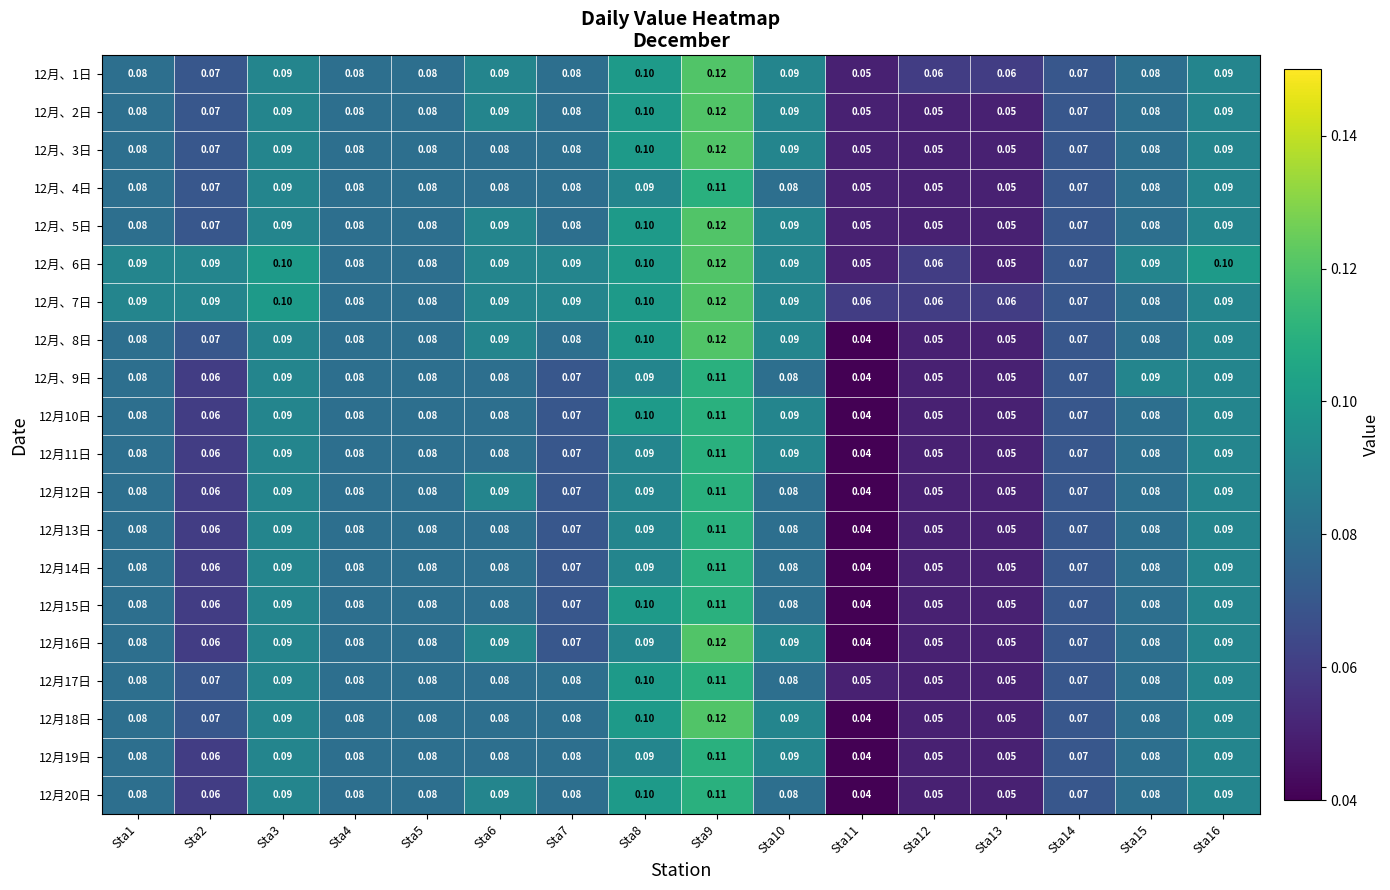

Which label corresponds to the smallest value in the chart?

Sta11